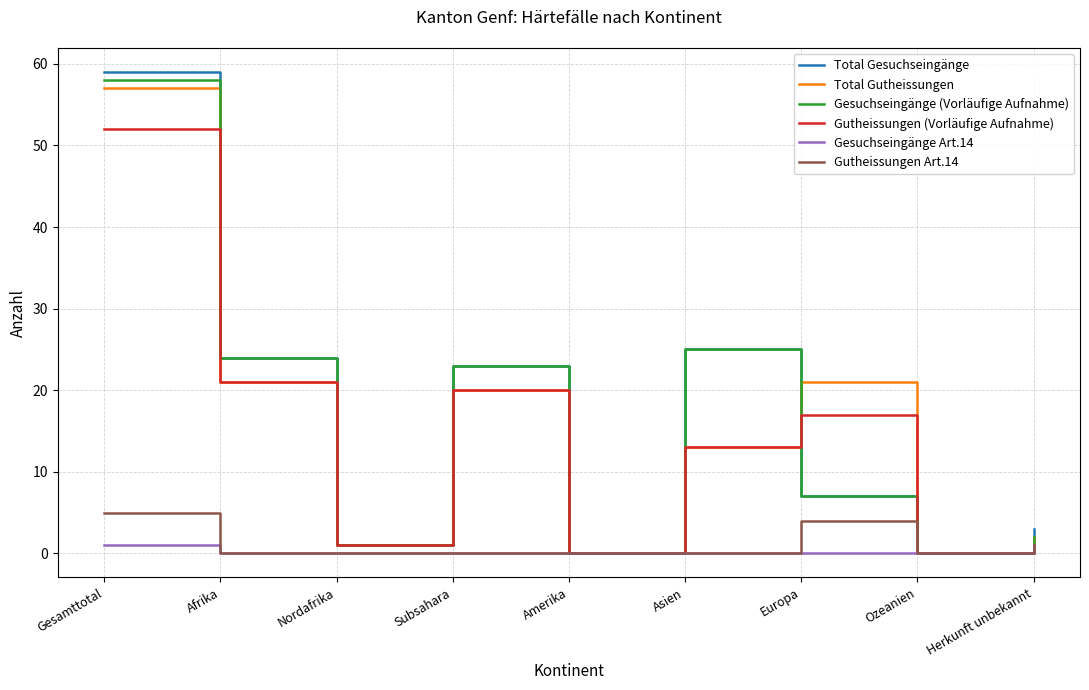

Is it true that Gesuchseingänge Art.14 equals 0 at Amerika?

True